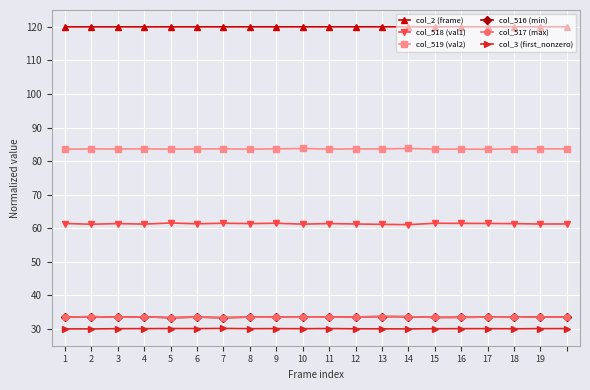

What is the value of the col_516 (min) point at the 8th from the left?

33.5